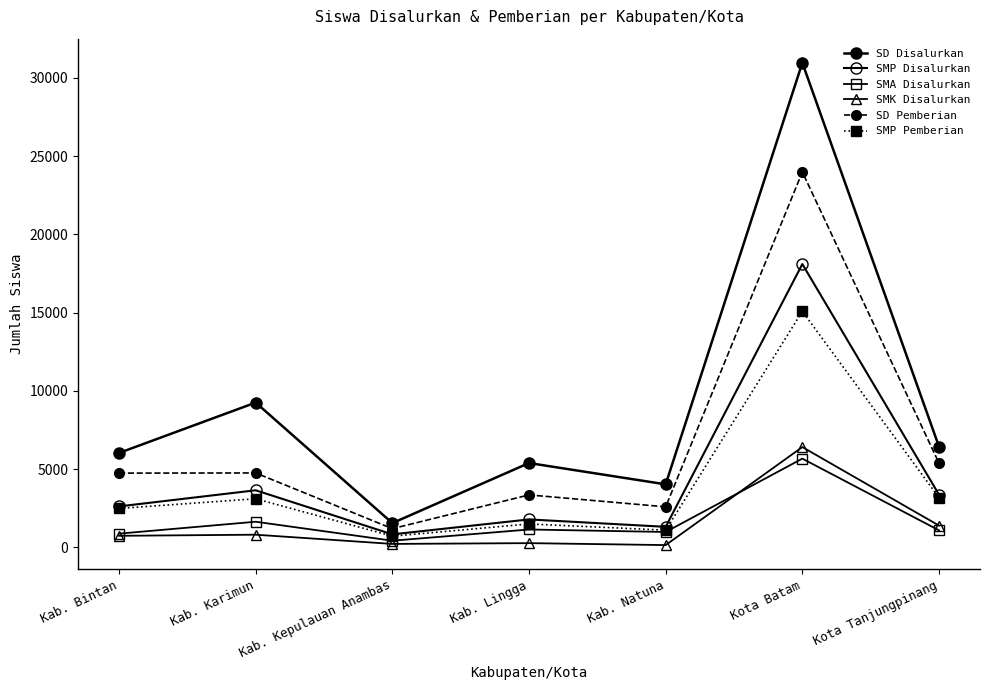

The value of SMP Pemberian at Kota Tanjungpinang is 1344. True or false?

False